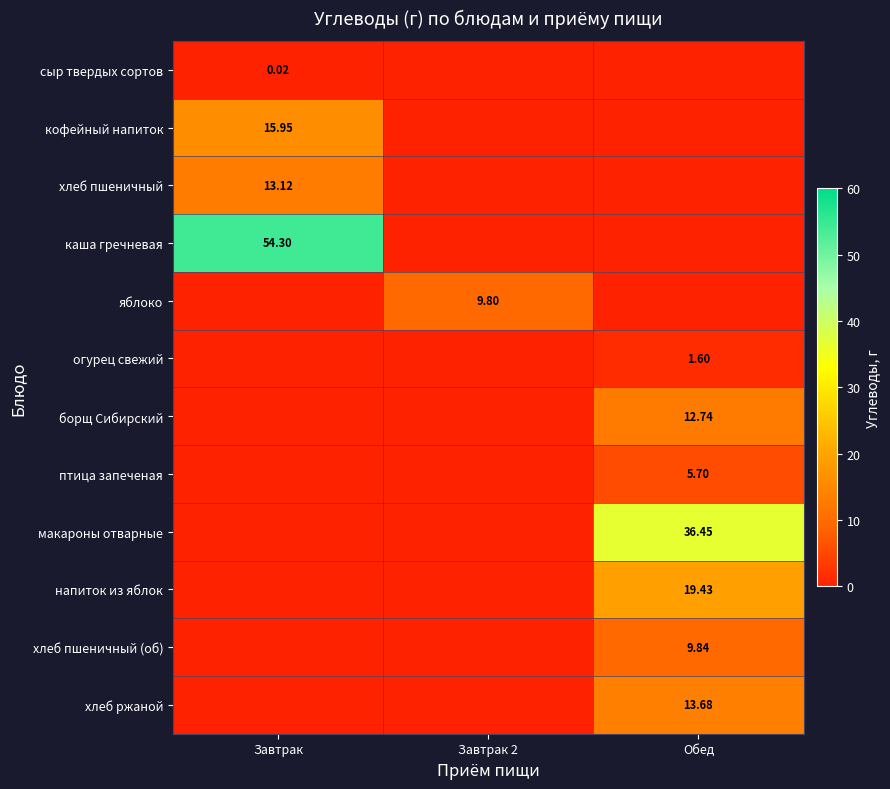

What is the total value across all series at Обед?

99.4